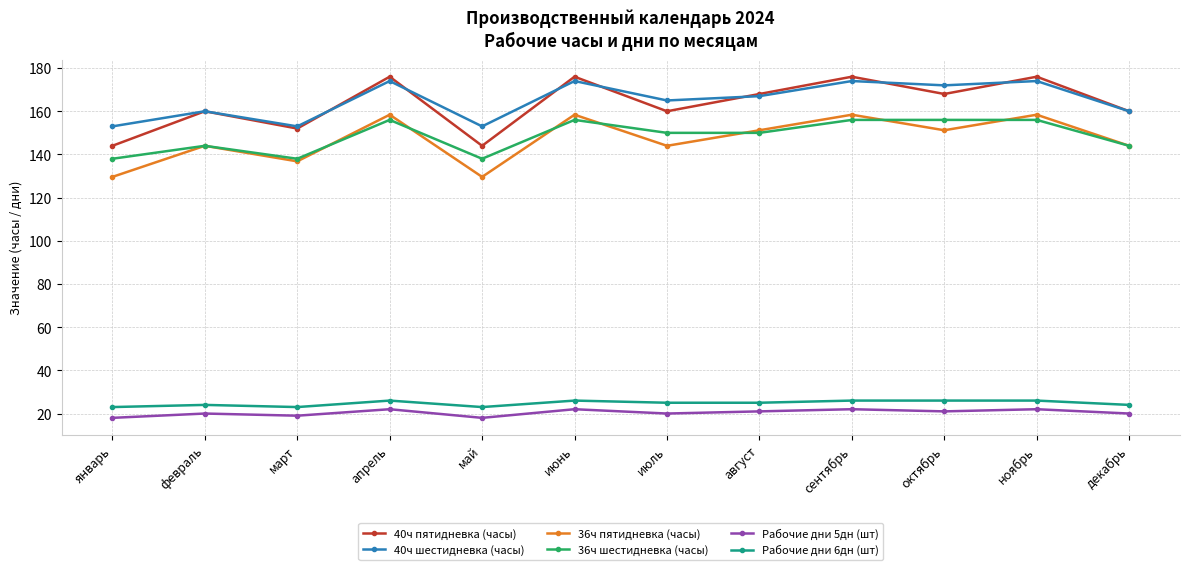

What is the total value across all series at декабрь?

652.0